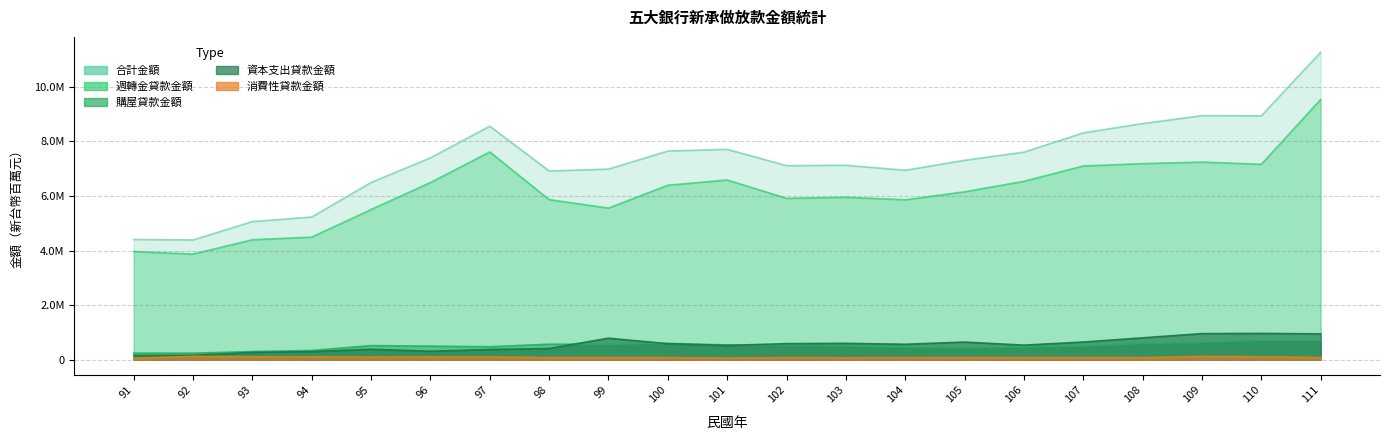

At which label is 資本支出貸款金額 closest to 557915?

104